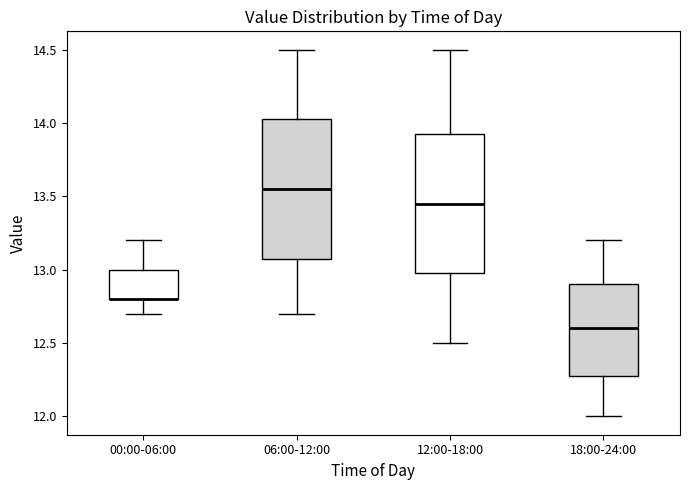

Reading left to right, read every box against the y-axis: the position of its median line, the range the box covers, and the ends of its whiskers. The values are not printed on the chart, so give them approximately, as read against the axis.

00:00-06:00: median 12.80 (drawn on the box's lower edge), box 12.80 to 13.00, whiskers 12.70 to 13.20
06:00-12:00: median 13.55, box 13.10 to 14.05, whiskers 12.70 to 14.50
12:00-18:00: median 13.45, box 13.00 to 13.95, whiskers 12.50 to 14.50
18:00-24:00: median 12.60, box 12.30 to 12.90, whiskers 12.00 to 13.20